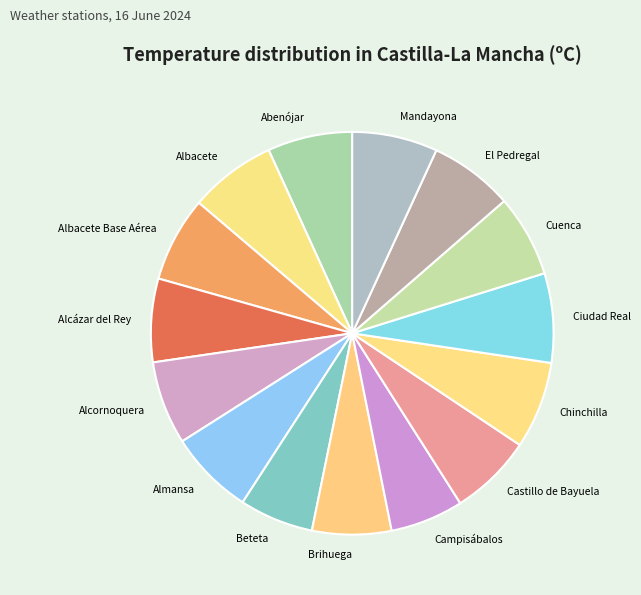

Combined, do Campisábalos and Cuenca account for over 50%?

No